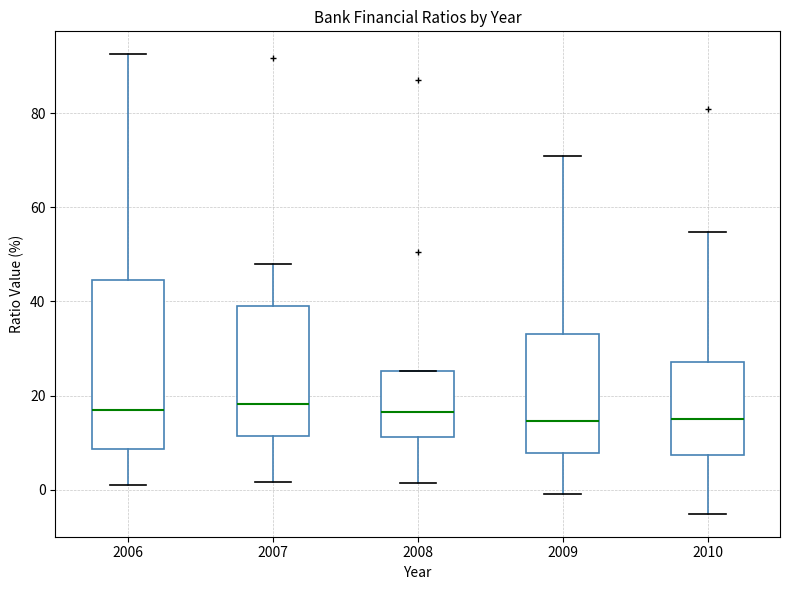

Where is the lower edge of the box at x = 2008 on the y-axis? The values are not printed on the chart, so give them approximately, as read against the axis.

12